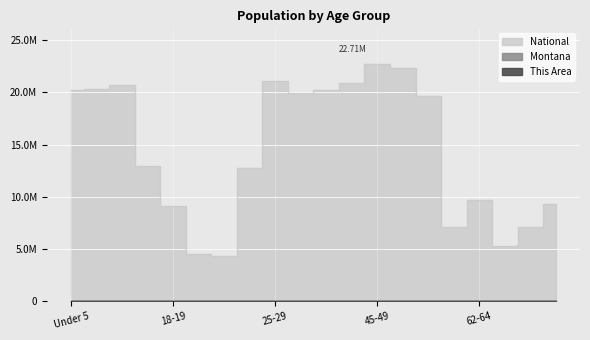

The value of This Area at 35-39 is 504. True or false?

True